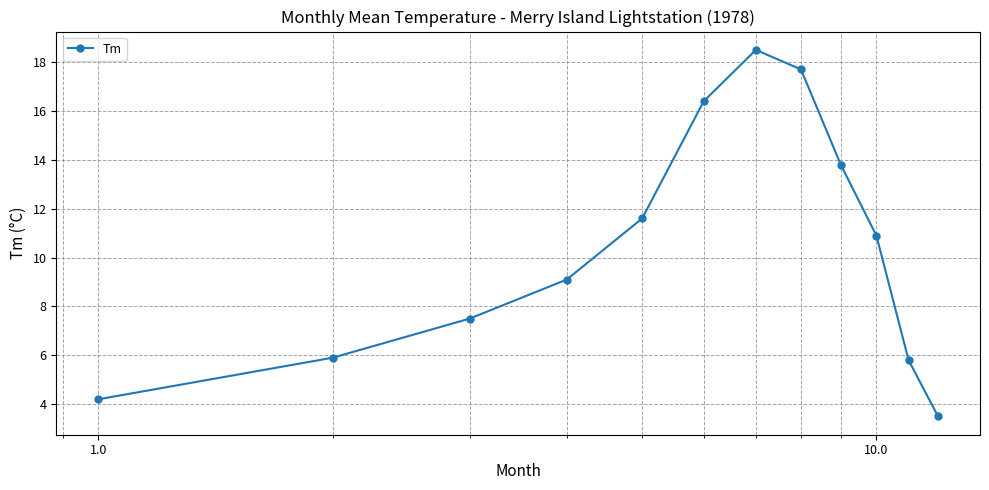

What is the value of the 5th point from the left?

11.6